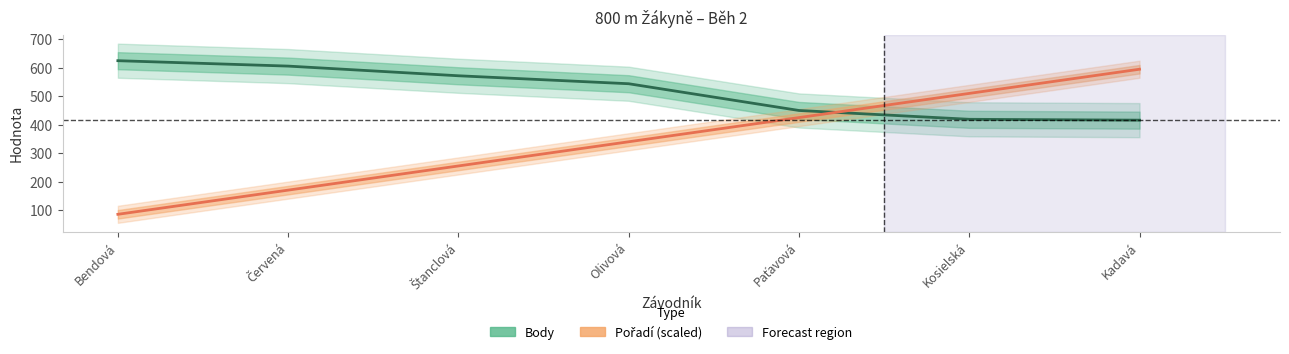

What is the sum of all Pořadí values?

2380